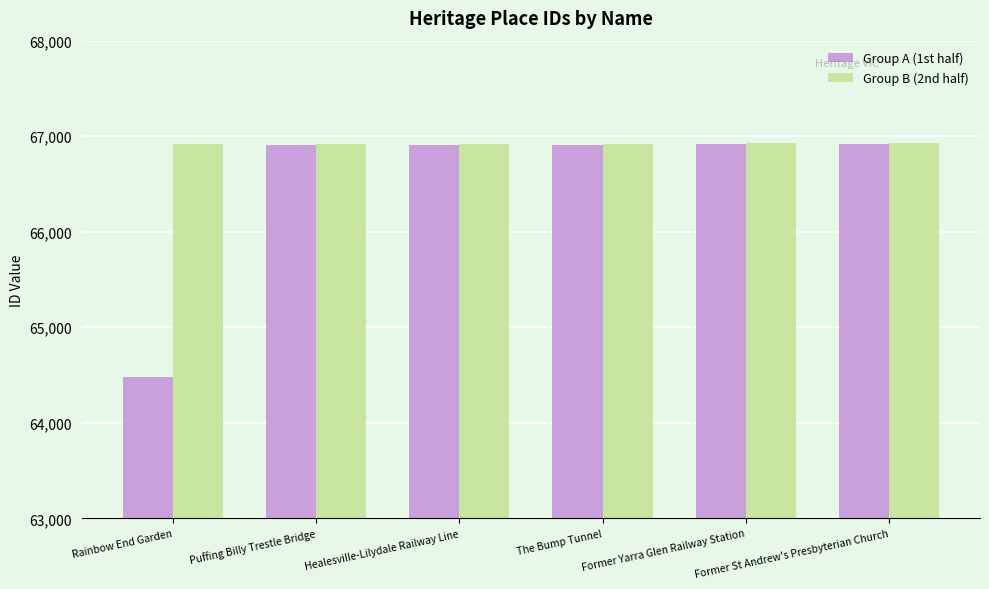

What is the sum of all Group B (2nd half) values?

401540